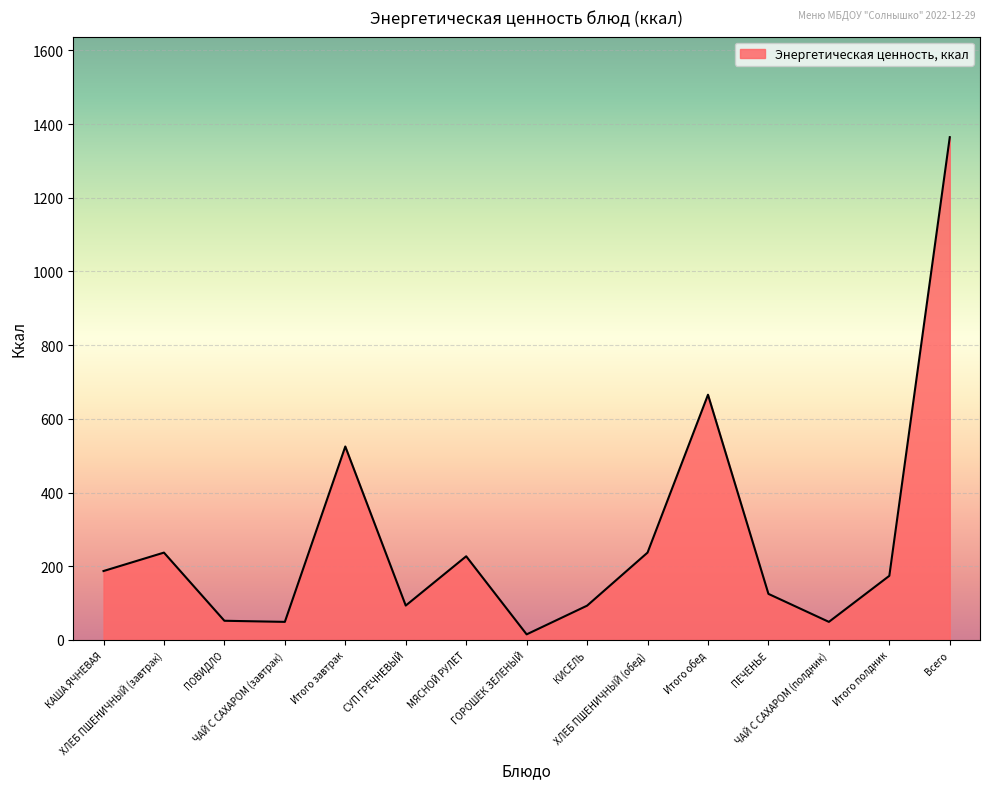

What is the difference between the maximum and minimum values?

1349.4